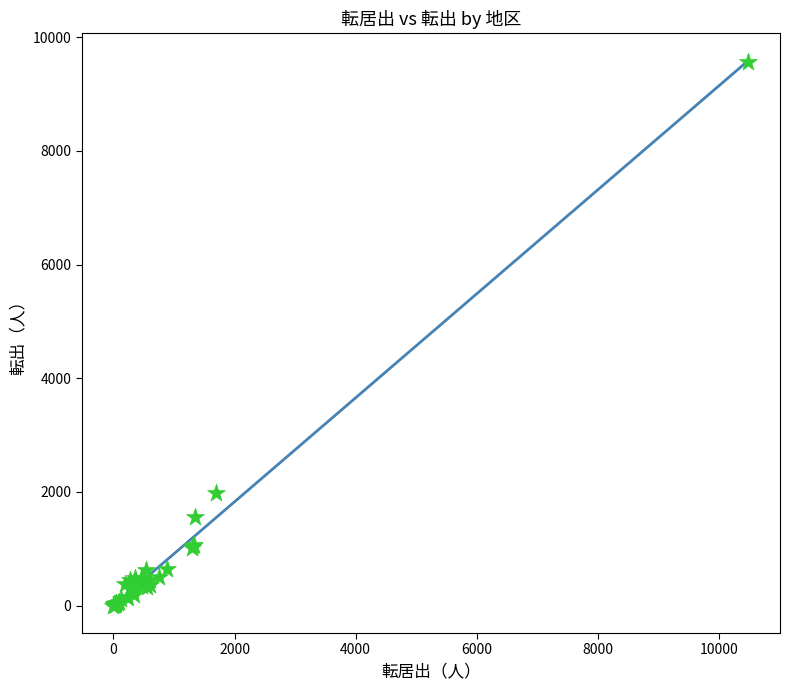

What Y value in the scatter plot is closest to 4785?

1975